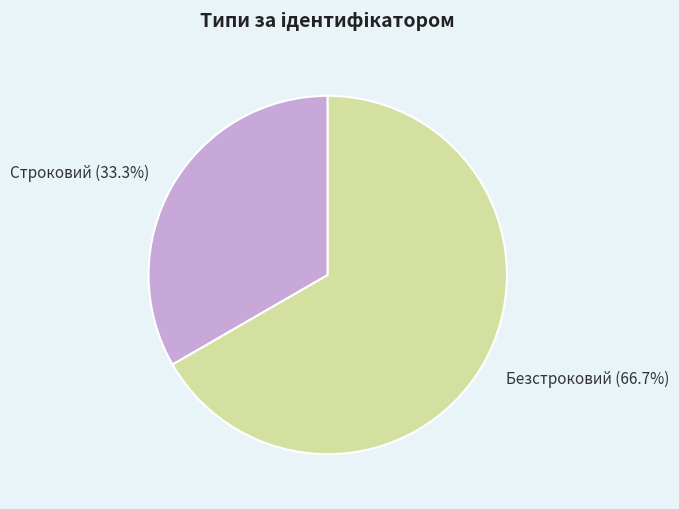

What is the ratio of the value at Безстроковий to the value at Строковий?

2.0